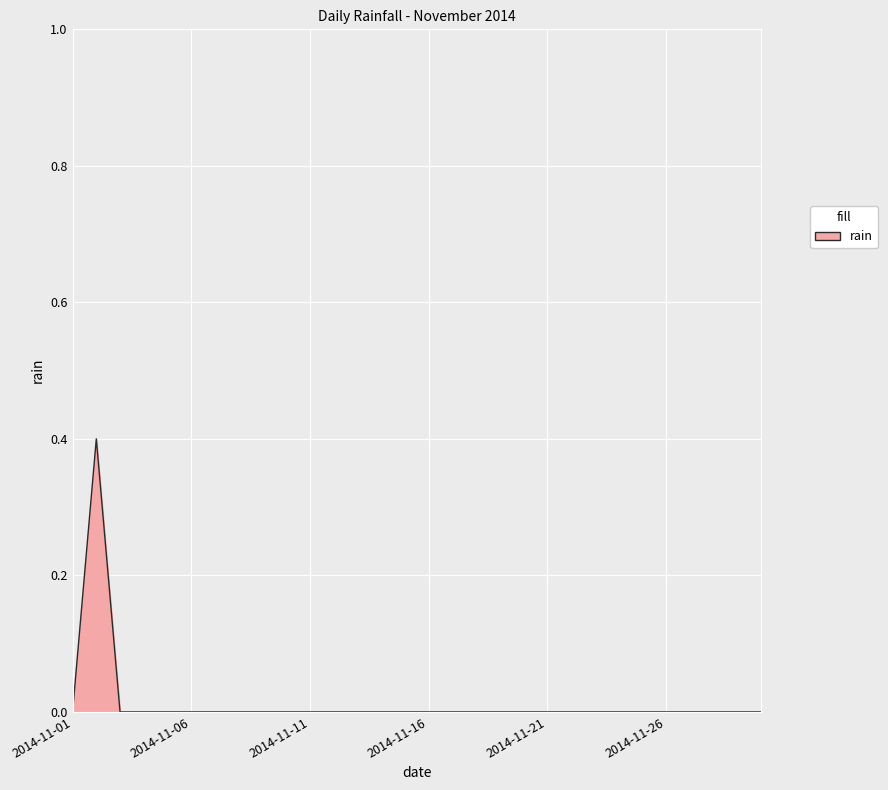

What is the maximum value shown in the chart?

0.4